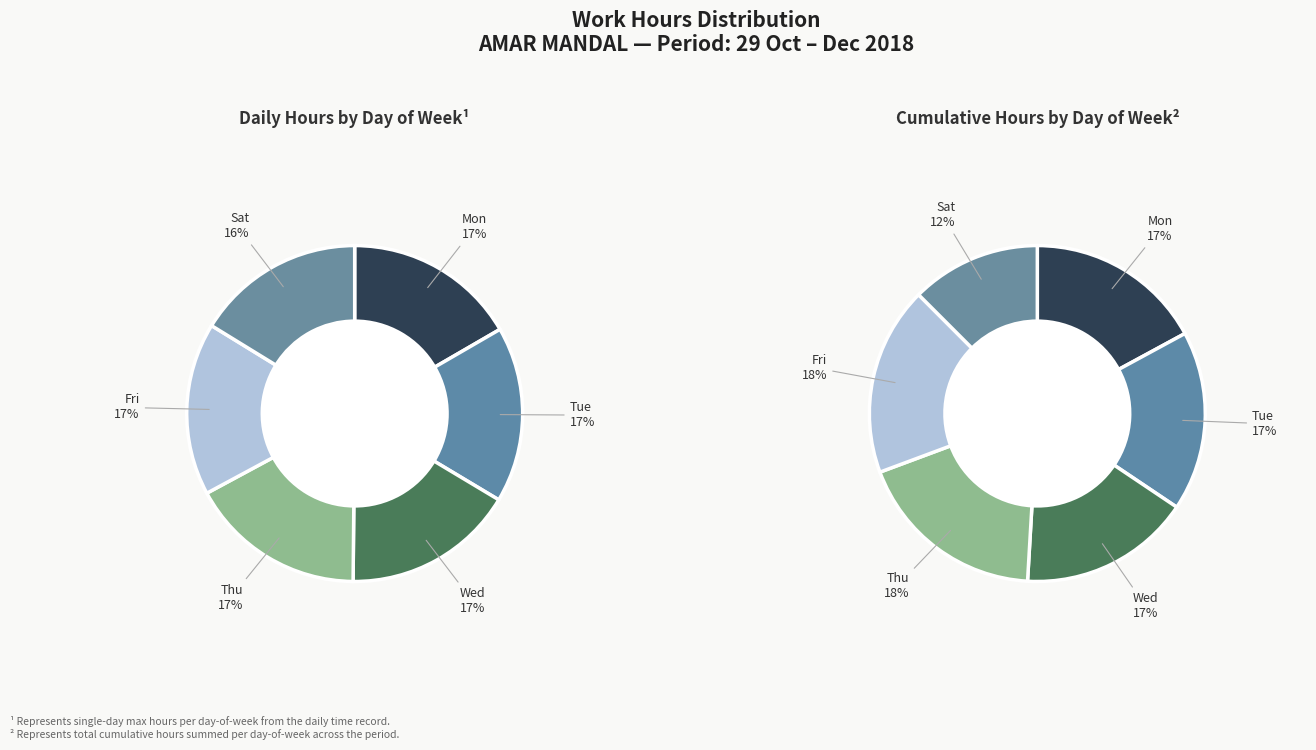

Is the sum of Fri and Mon greater than half?

No